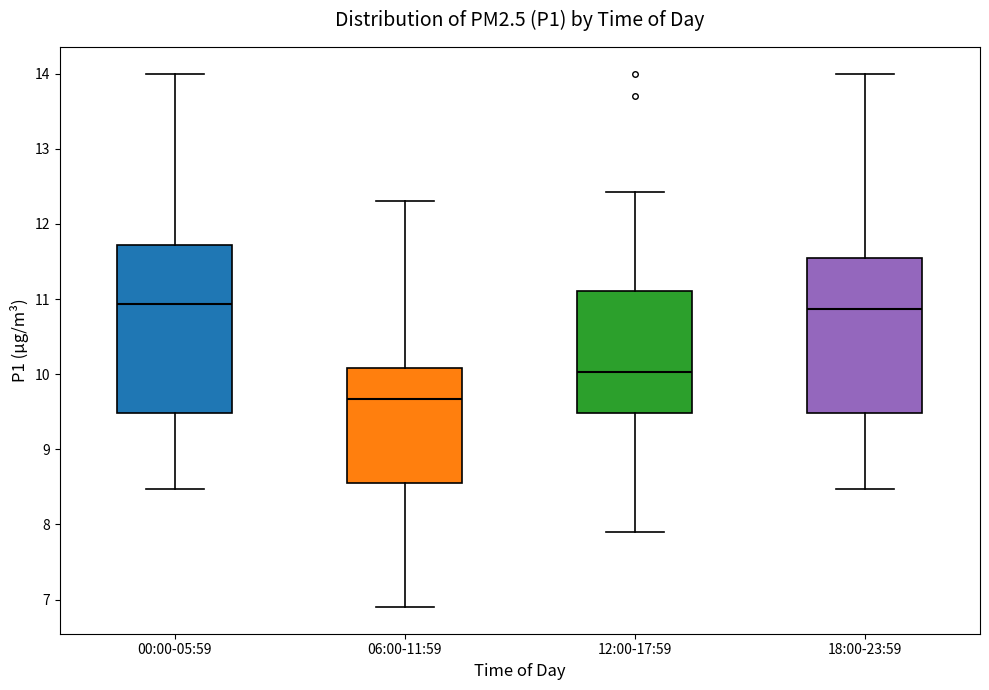

Reading left to right, read every box against the y-axis: the position of its median line, the range the box covers, and the ends of its whiskers. The values are not printed on the chart, so give them approximately, as read against the axis.

00:00-05:59: median 10.9, box 9.5 to 11.7, whiskers 8.5 to 14.0
06:00-11:59: median 9.7, box 8.6 to 10.1, whiskers 6.9 to 12.3
12:00-17:59: median 10.0, box 9.5 to 11.1, whiskers 7.9 to 12.4
18:00-23:59: median 10.9, box 9.5 to 11.5, whiskers 8.5 to 14.0